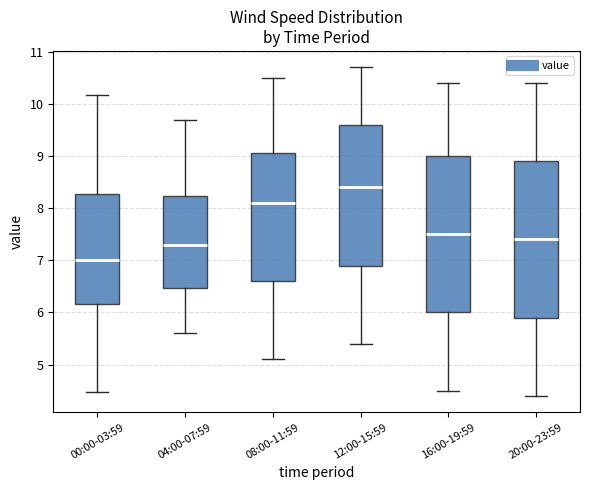

Reading left to right, read every box against the y-axis: the position of its median line, the range the box covers, and the ends of its whiskers. The values are not printed on the chart, so give them approximately, as read against the axis.

00:00-03:59: median 7.0, box 6.2 to 8.3, whiskers 4.5 to 10.2
04:00-07:59: median 7.3, box 6.5 to 8.2, whiskers 5.6 to 9.7
08:00-11:59: median 8.1, box 6.6 to 9.1, whiskers 5.1 to 10.5
12:00-15:59: median 8.4, box 6.9 to 9.6, whiskers 5.4 to 10.7
16:00-19:59: median 7.5, box 6.0 to 9.0, whiskers 4.5 to 10.4
20:00-23:59: median 7.4, box 5.9 to 8.9, whiskers 4.4 to 10.4